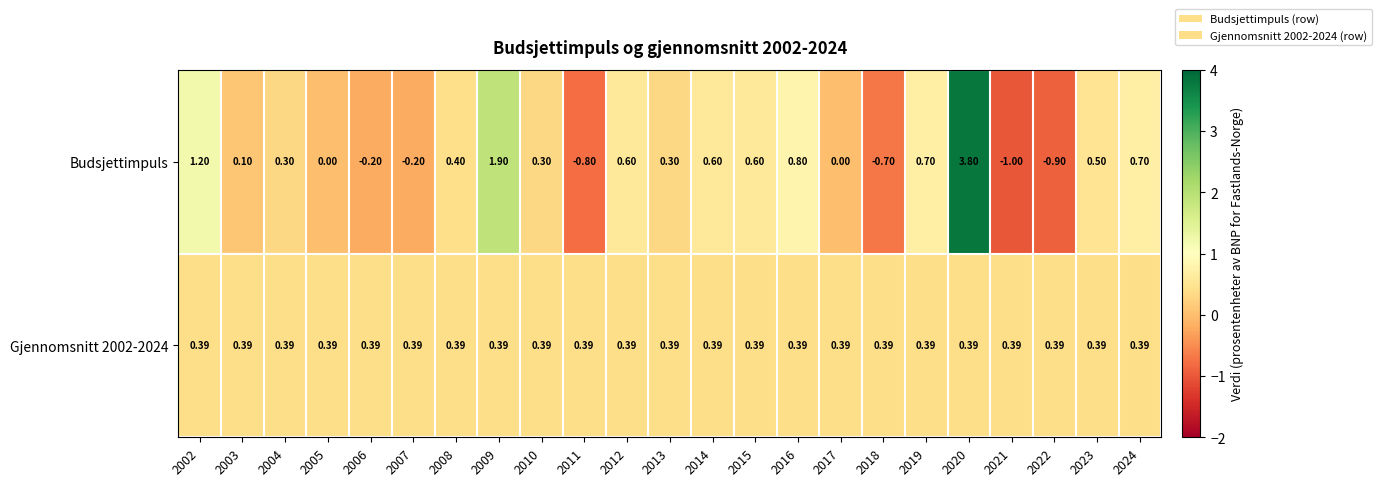

How many series are shown in this chart?

2